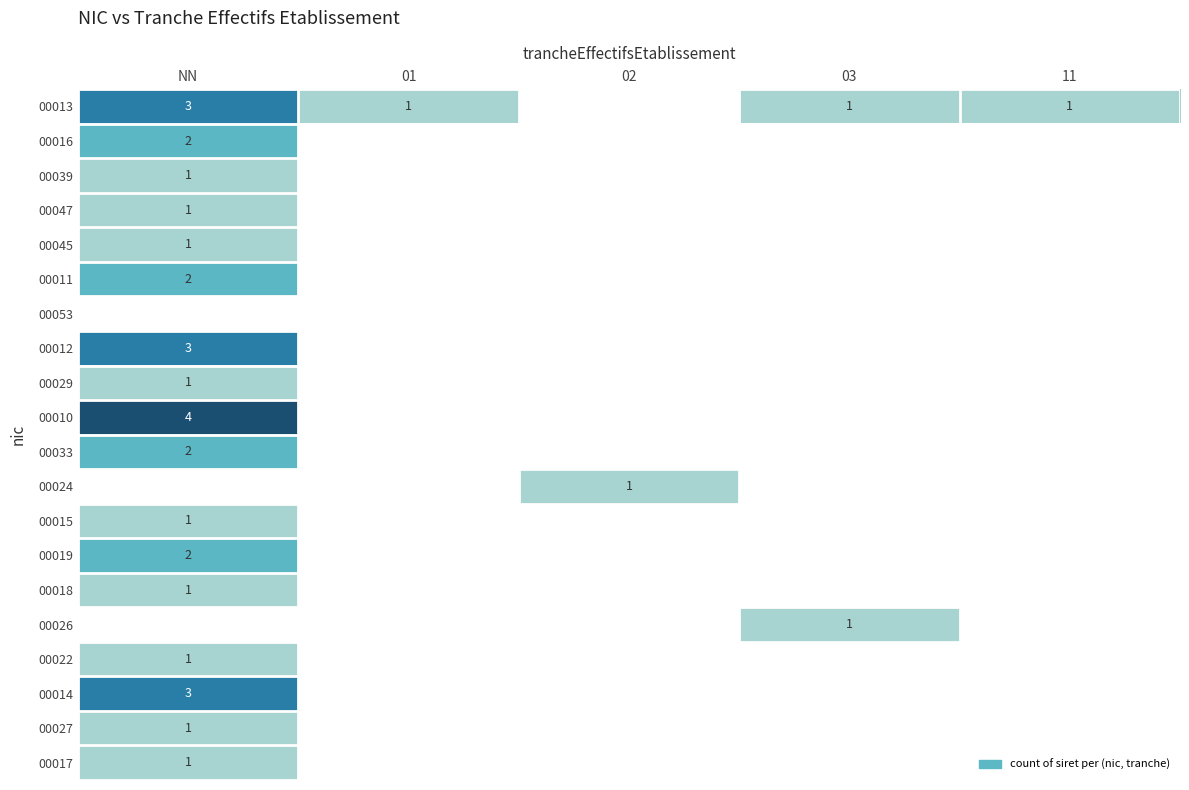

True or false: 00027 has a value of 0 at NN.

False